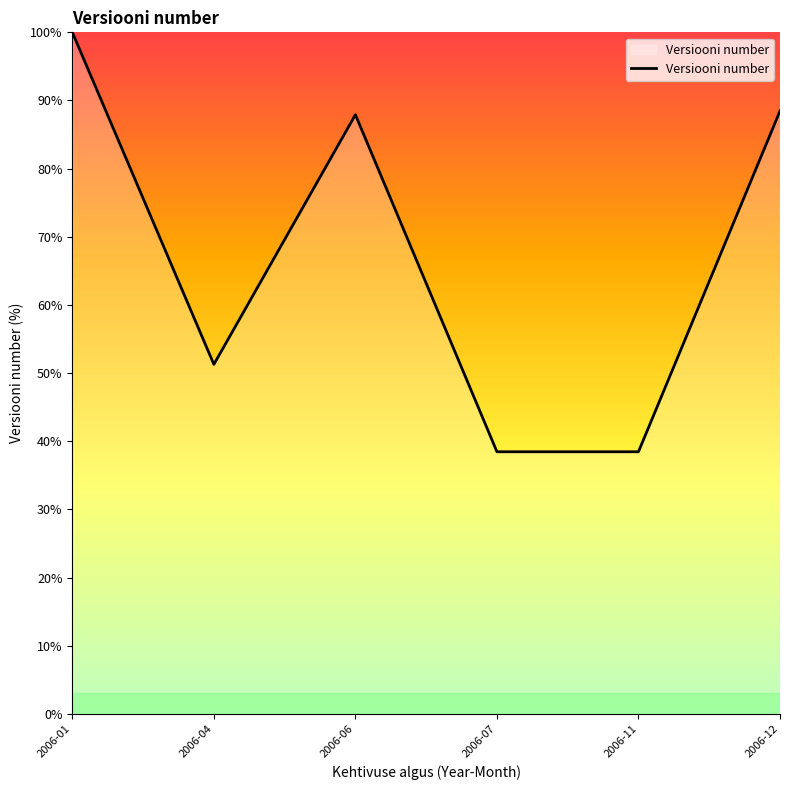

Count the number of categories in the chart.

6